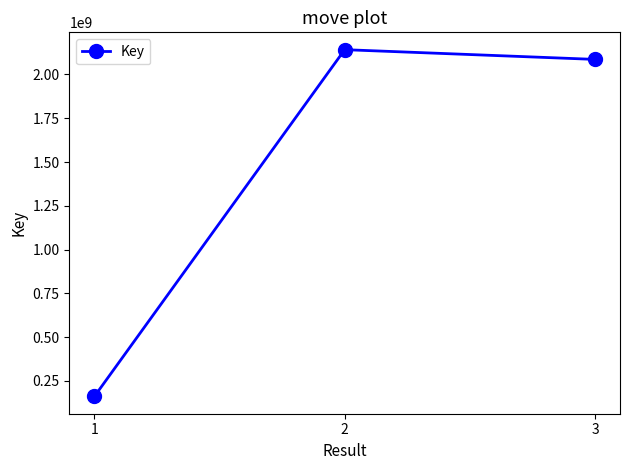

Is this an area chart (filled region under the line)?

No